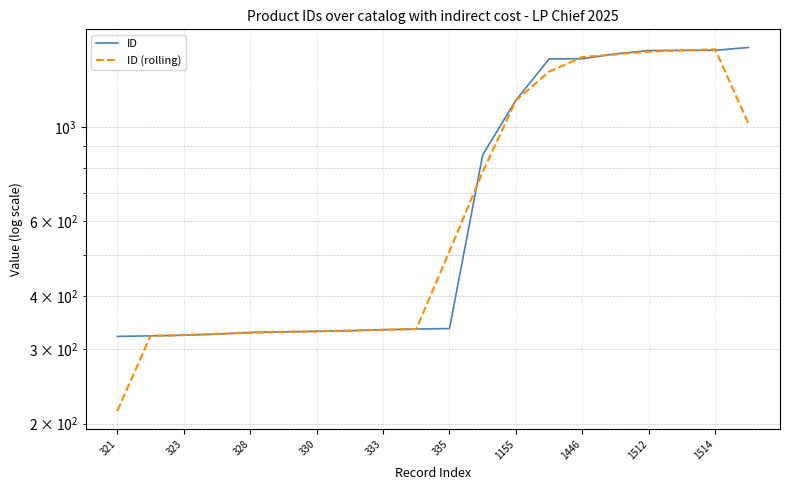

What is the highest value of the ID (rolling) series?

1521.3